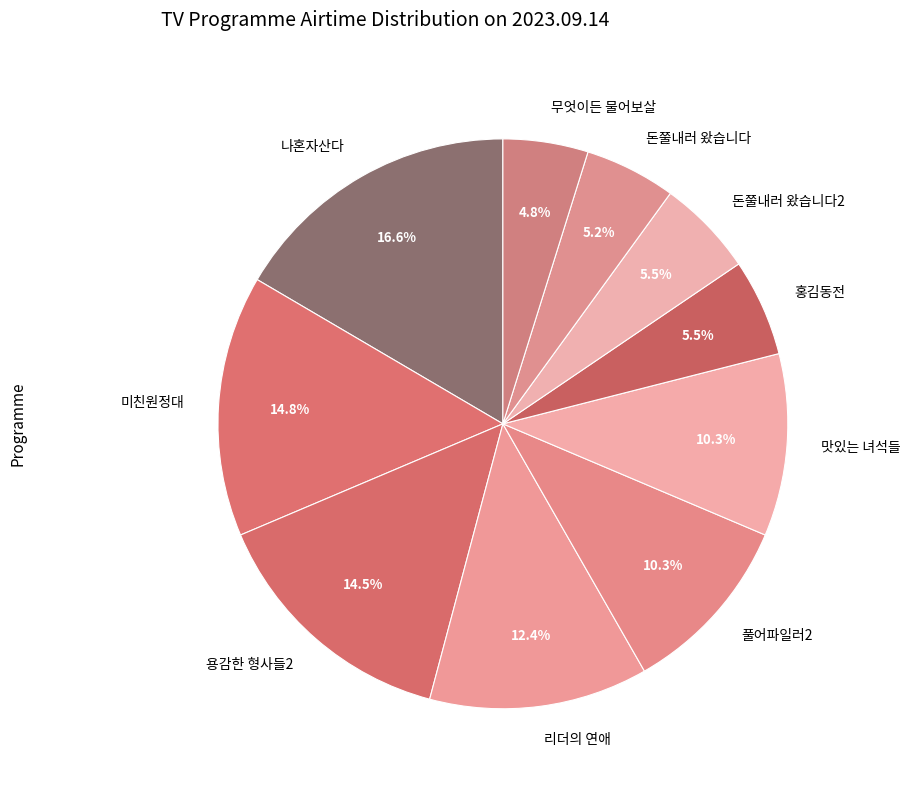

Approximately how many times larger is the value at 미친원정대 compared to 리더의 연애?

1.2